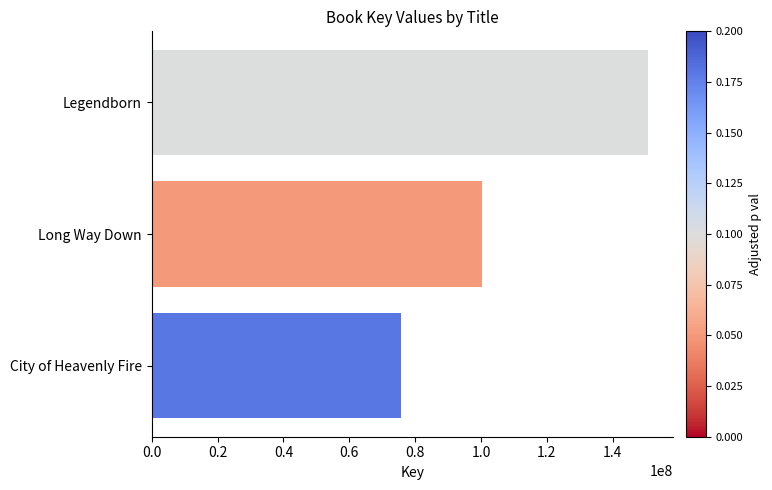

What is the average value?

108943291